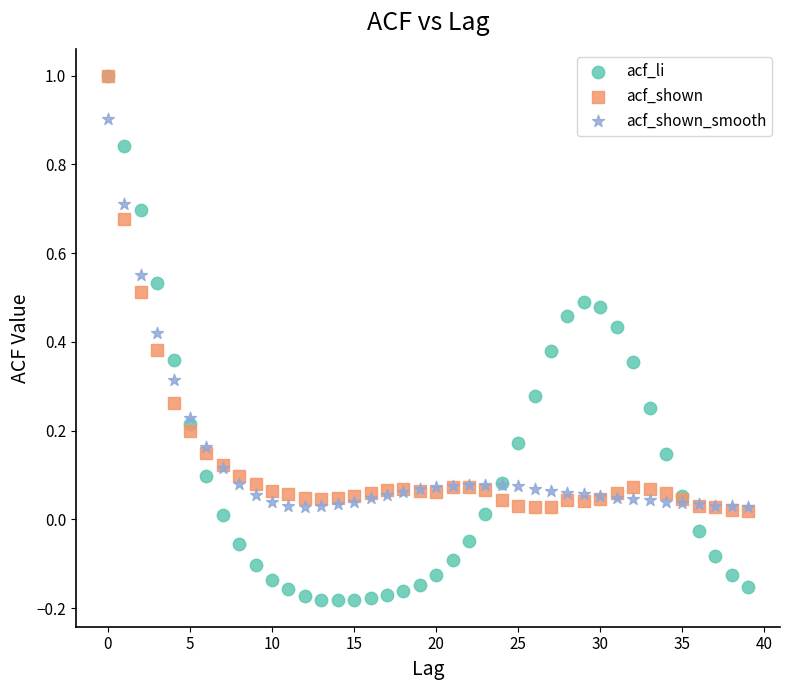

What are all the series names shown in the legend?

acf_li, acf_shown, acf_shown_smooth